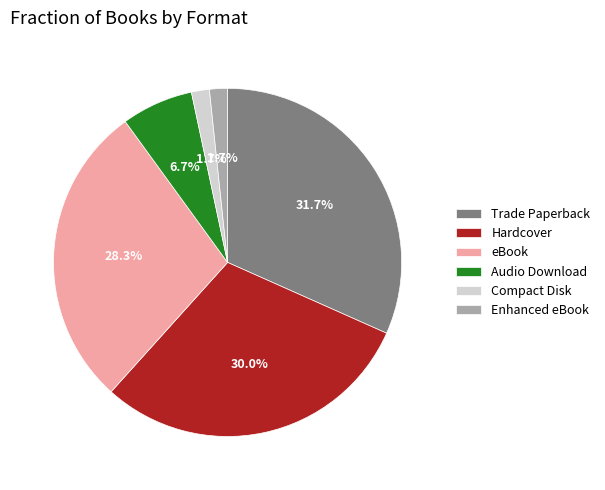

To the nearest percent, what percentage of the pie is Audio Download?

7%